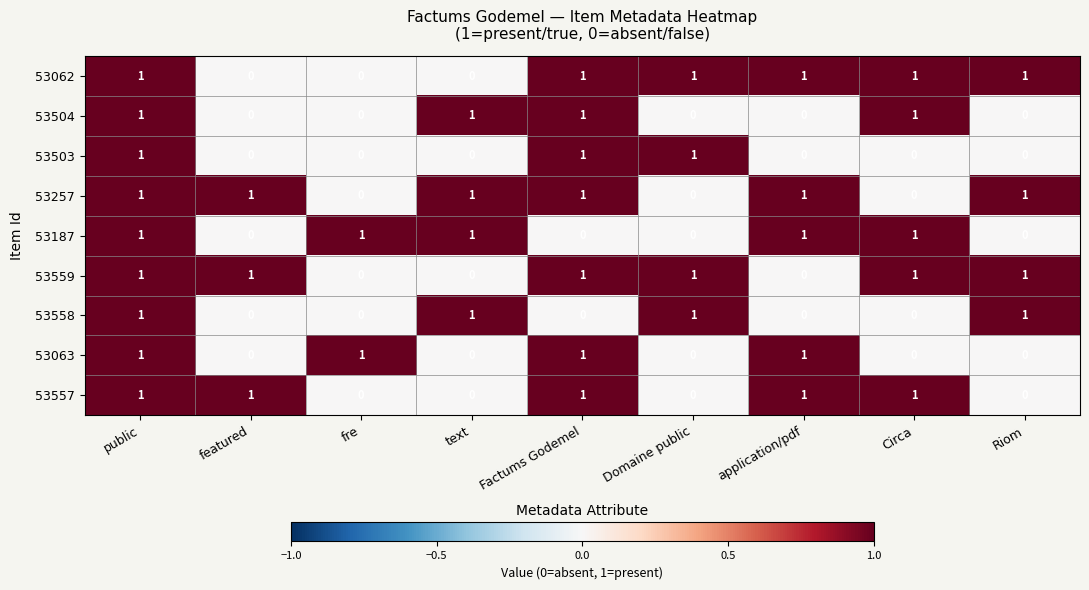

Count the 53063 values in the range 0 to 1.

9